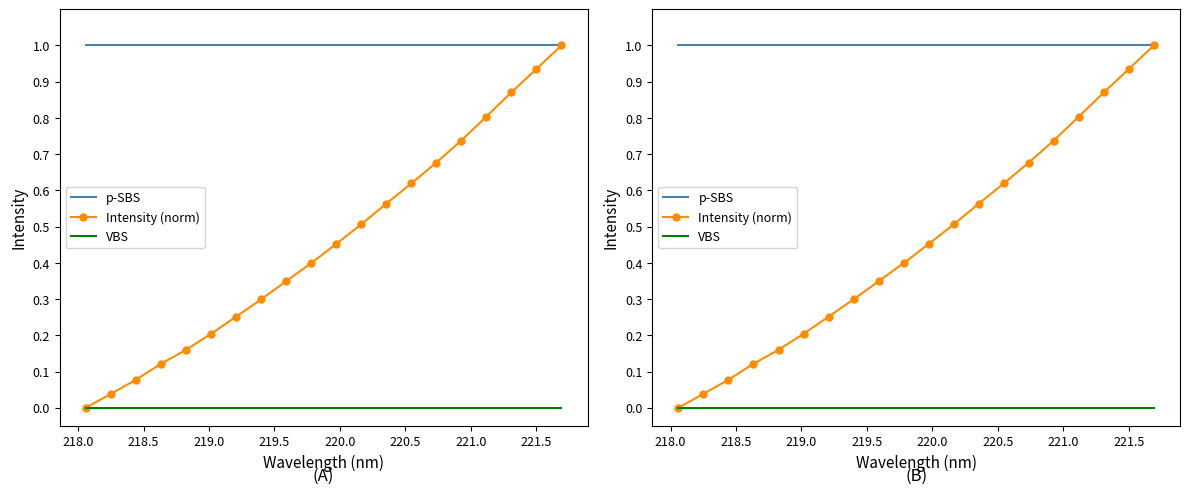

Is this an area chart (filled region under the line)?

No